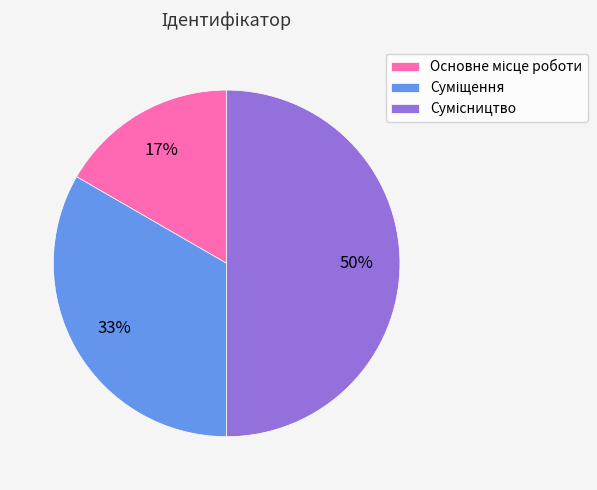

To the nearest percent, what is the average slice percentage?

33%